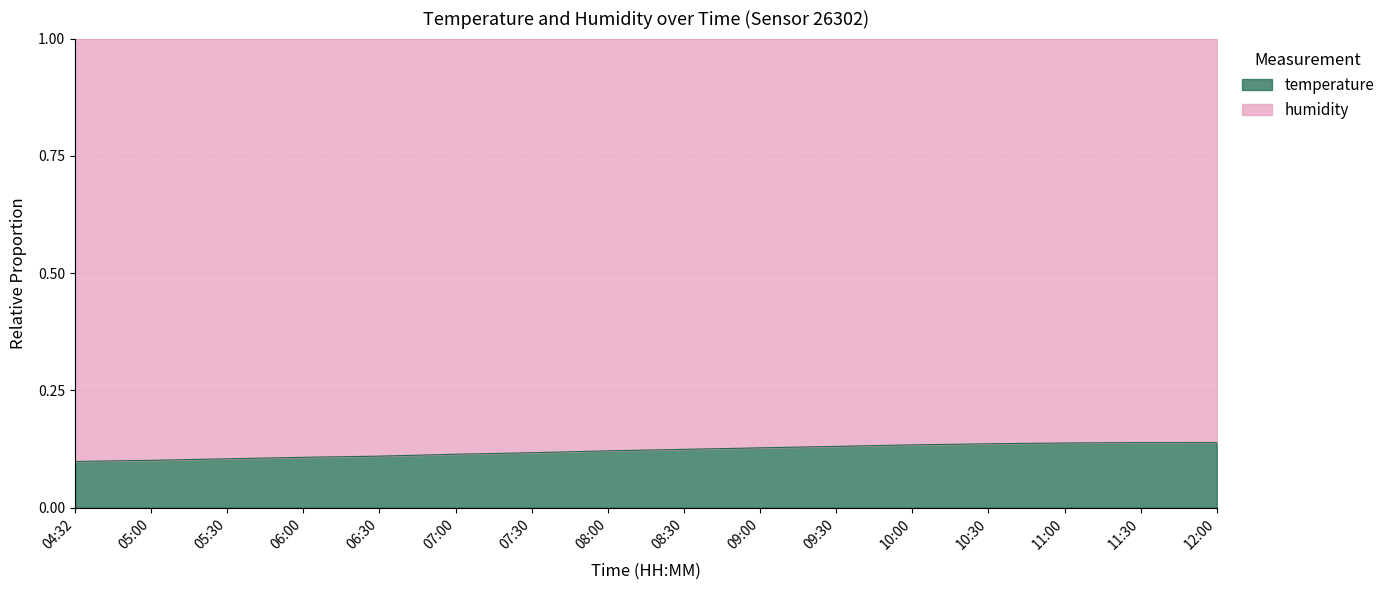

Reading left to right, extract all data points from this chart.

0.1	0.1	0.1	0.1	0.1	0.1	0.1	0.1	0.1	0.1	0.1	0.1	0.1	0.1	0.1	0.1